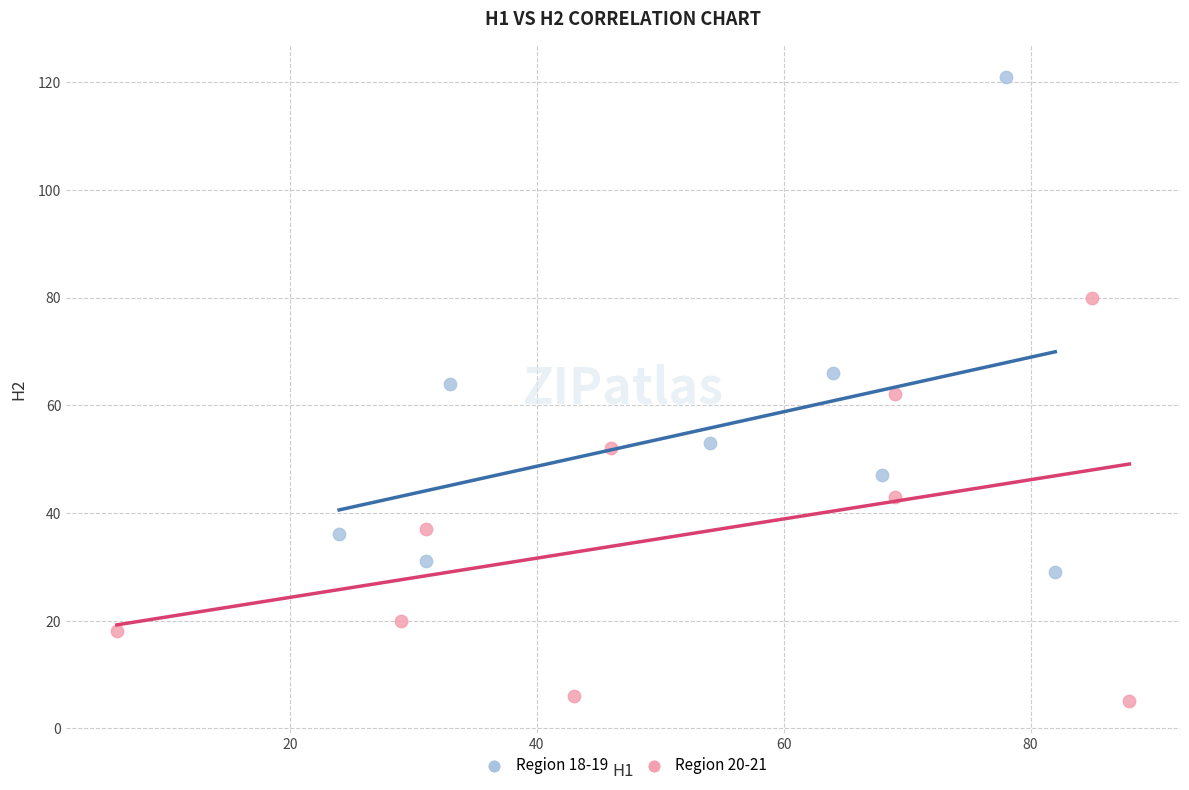

Which series has the widest spread of Y values?

Region 18-19